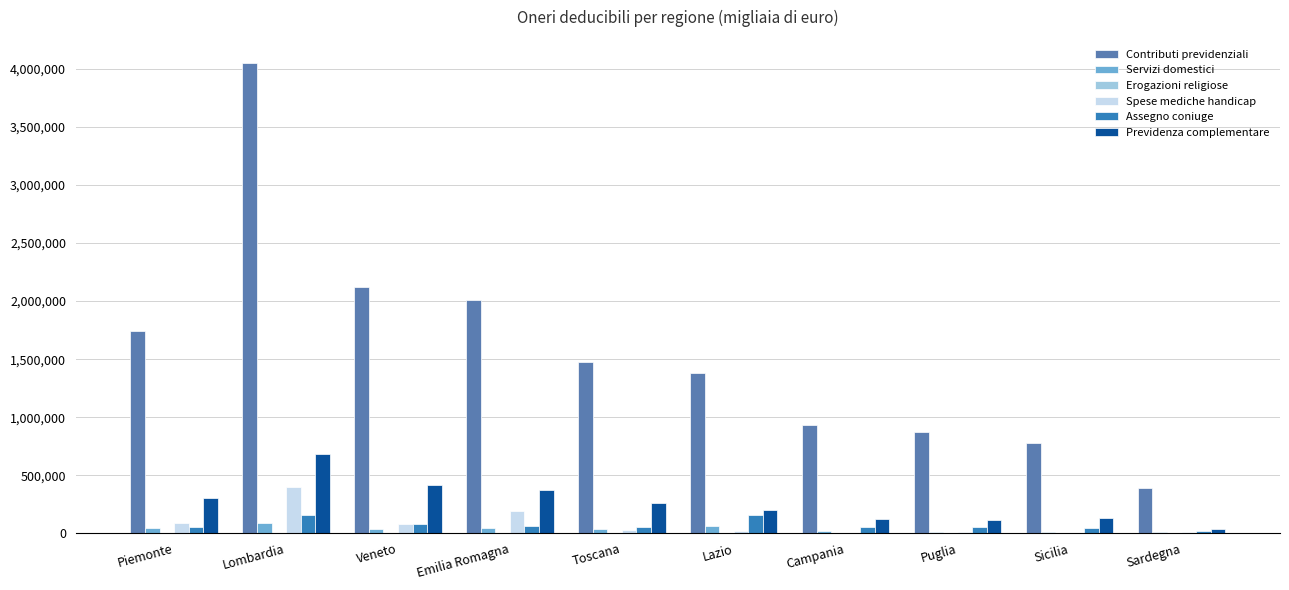

True or false: Contributi previdenziali has a value of 2010205 at Emilia Romagna.

True